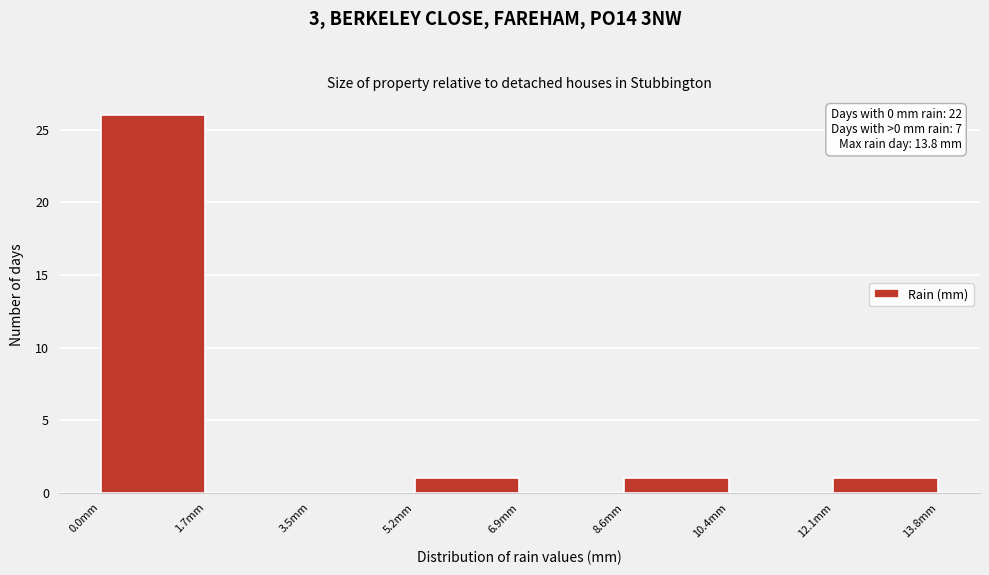

Which range on the x-axis has the tallest bar?

0.0 to 1.8